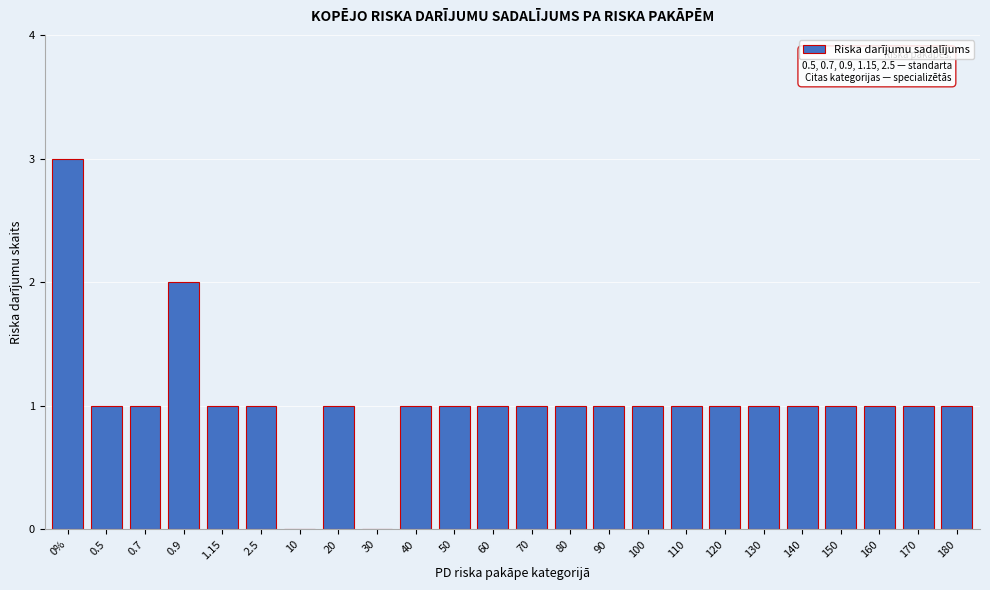

Reading left to right, extract all data points from this chart.

0%=3	0.5=1	0.7=1	0.9=2	1.15=1	2.5=1	10=0	20=1	30=0	40=1	50=1	60=1	70=1	80=1	90=1	100=1	110=1	120=1	130=1	140=1	150=1	160=1	170=1	180=1